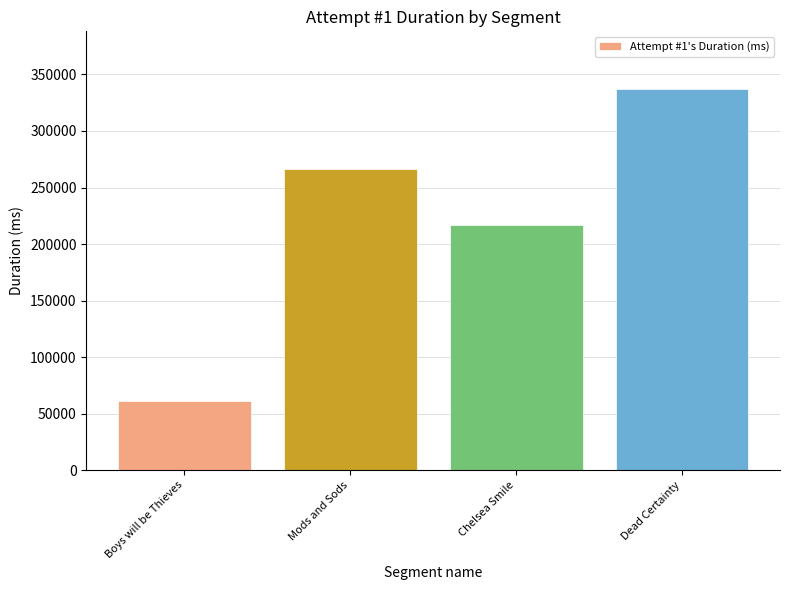

The chart shows a value of 61182 at Boys will be Thieves. True or false?

True